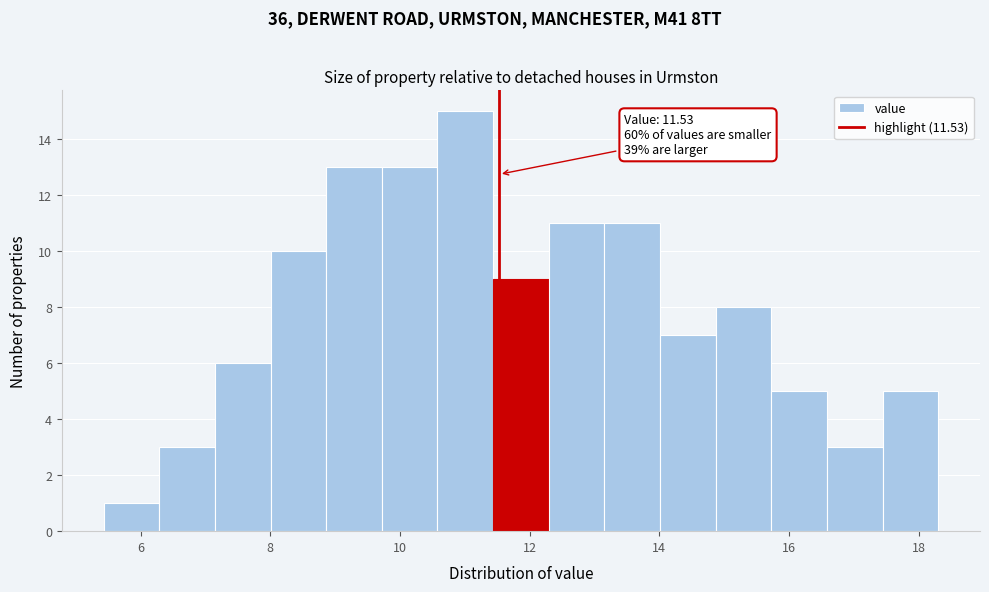

Which range on the x-axis has the tallest bar?

10.6 to 11.4